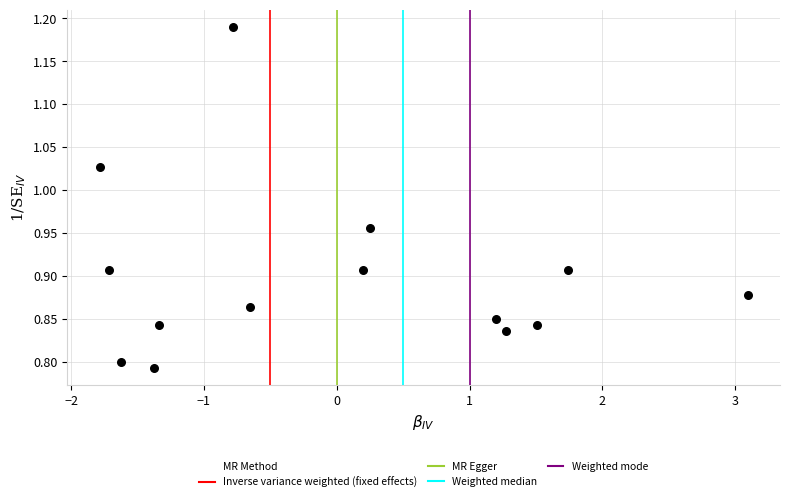

What is the range of Y values (max minus min)?

0.4